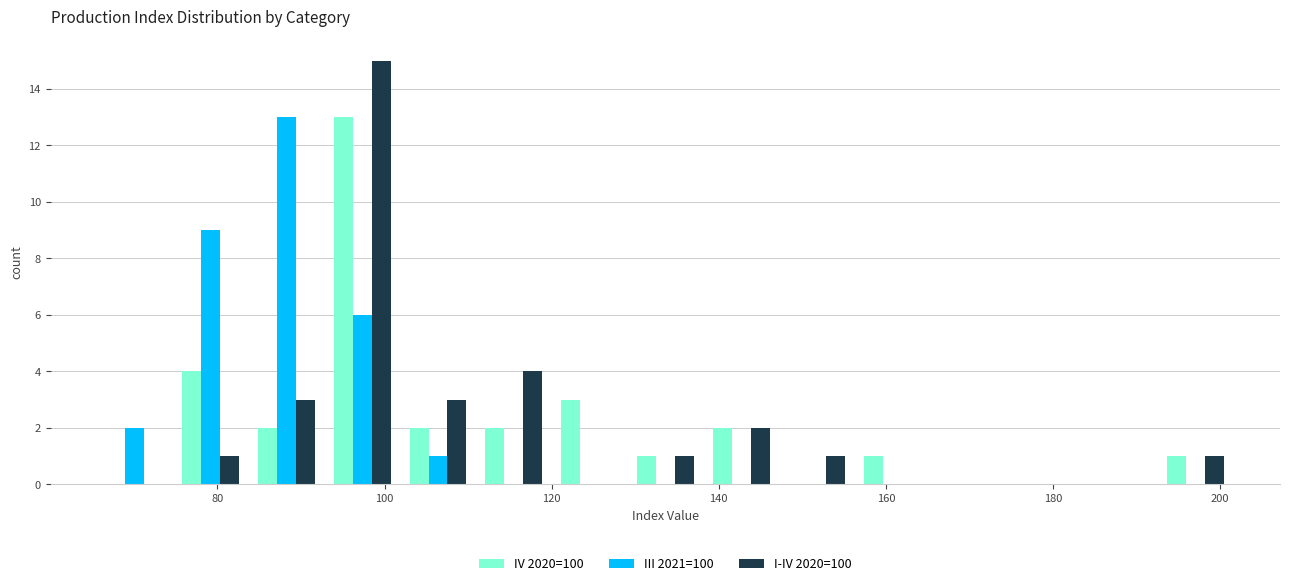

Reading left to right, list every range on the x-axis with the height of the bar of each series over it. Neither the bar edges nor the heights are printed on the chart, so give them approximately, as read against the axes.

66 to 74: IV 2020=100=0	III 2021=100=2	I-IV 2020=100=0
74 to 84: IV 2020=100=4	III 2021=100=9	I-IV 2020=100=1
84 to 92: IV 2020=100=2	III 2021=100=13	I-IV 2020=100=3
92 to 102: IV 2020=100=13	III 2021=100=6	I-IV 2020=100=15
102 to 110: IV 2020=100=2	III 2021=100=1	I-IV 2020=100=3
110 to 120: IV 2020=100=2	III 2021=100=0	I-IV 2020=100=4
120 to 130: IV 2020=100=3	III 2021=100=0	I-IV 2020=100=0
130 to 138: IV 2020=100=1	III 2021=100=0	I-IV 2020=100=1
138 to 148: IV 2020=100=2	III 2021=100=0	I-IV 2020=100=2
148 to 156: IV 2020=100=0	III 2021=100=0	I-IV 2020=100=1
156 to 166: IV 2020=100=1	III 2021=100=0	I-IV 2020=100=0
166 to 174: IV 2020=100=0	III 2021=100=0	I-IV 2020=100=0
174 to 184: IV 2020=100=0	III 2021=100=0	I-IV 2020=100=0
184 to 192: IV 2020=100=0	III 2021=100=0	I-IV 2020=100=0
192 to 202: IV 2020=100=1	III 2021=100=0	I-IV 2020=100=1